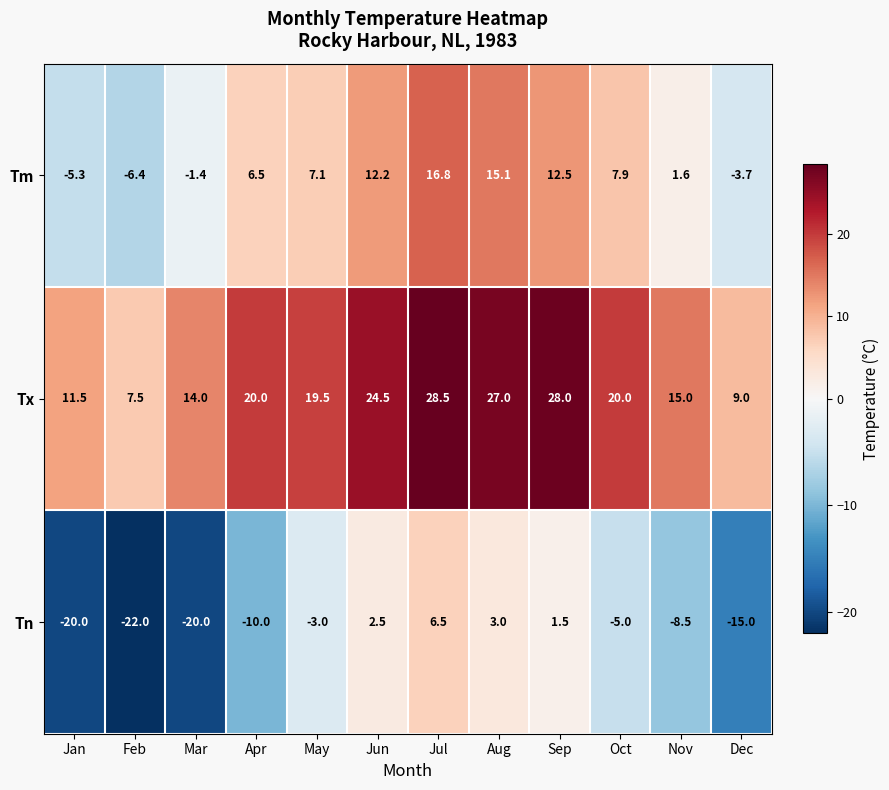

The value of Tn at Nov is -5.5. True or false?

False